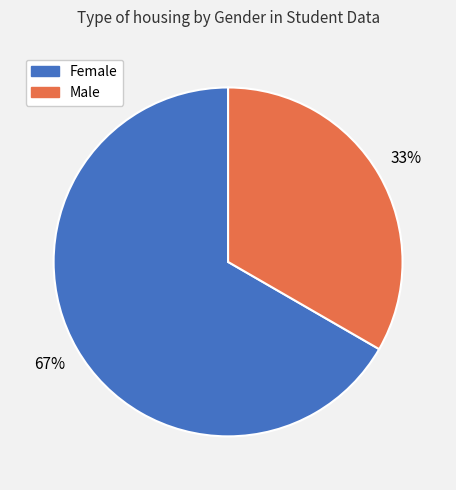

The Male slice represents 33% of the pie. True or false?

True